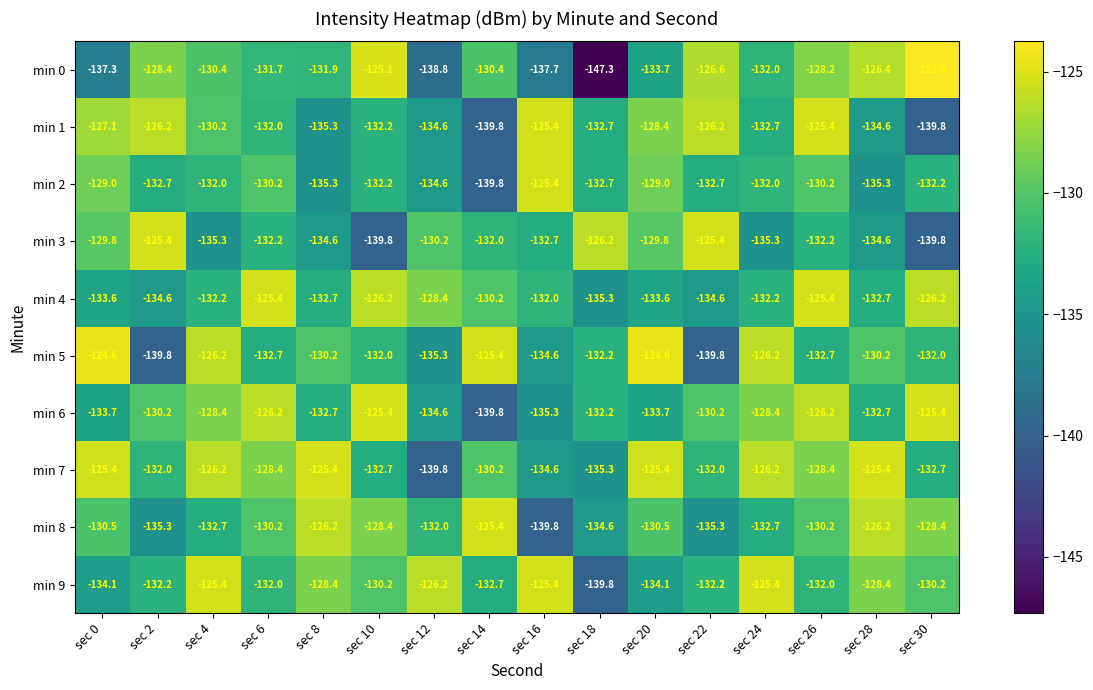

Which series has the largest total across all categories?

min 7